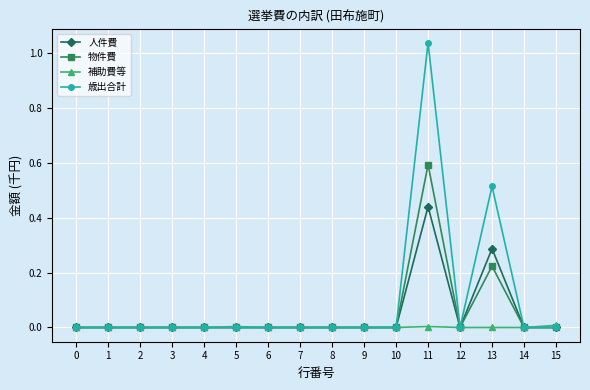

At which category is the sum across all series the highest?

11